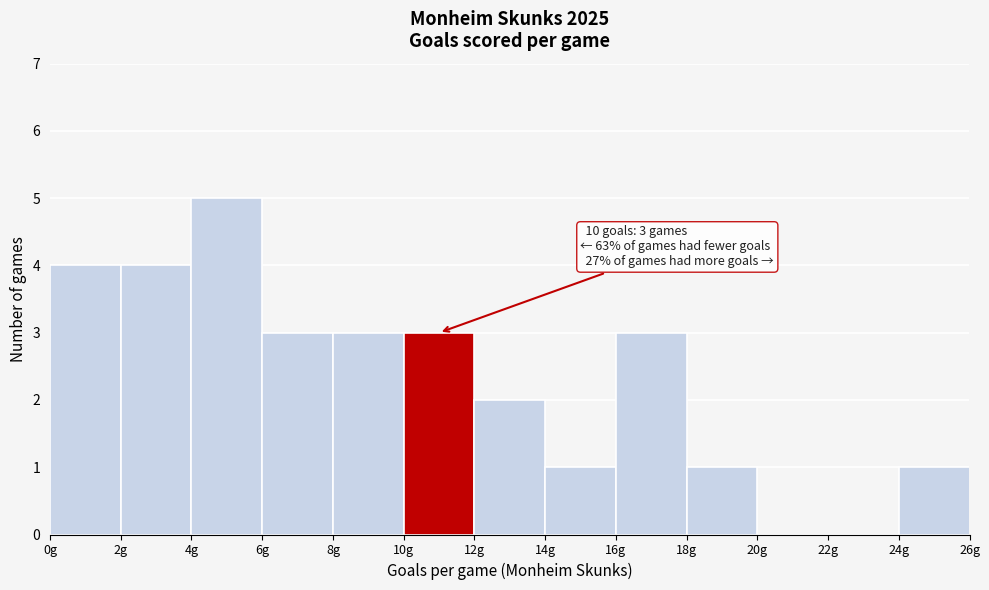

Over which range of the x-axis is the bar tallest?

4 to 6